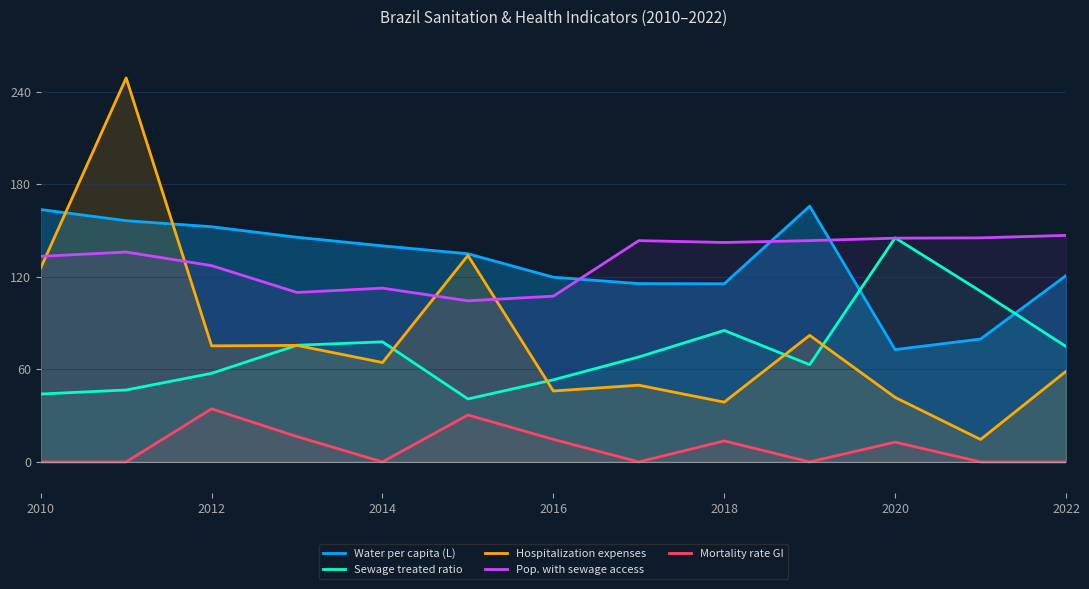

What is the total value across all series at 2018?

395.2